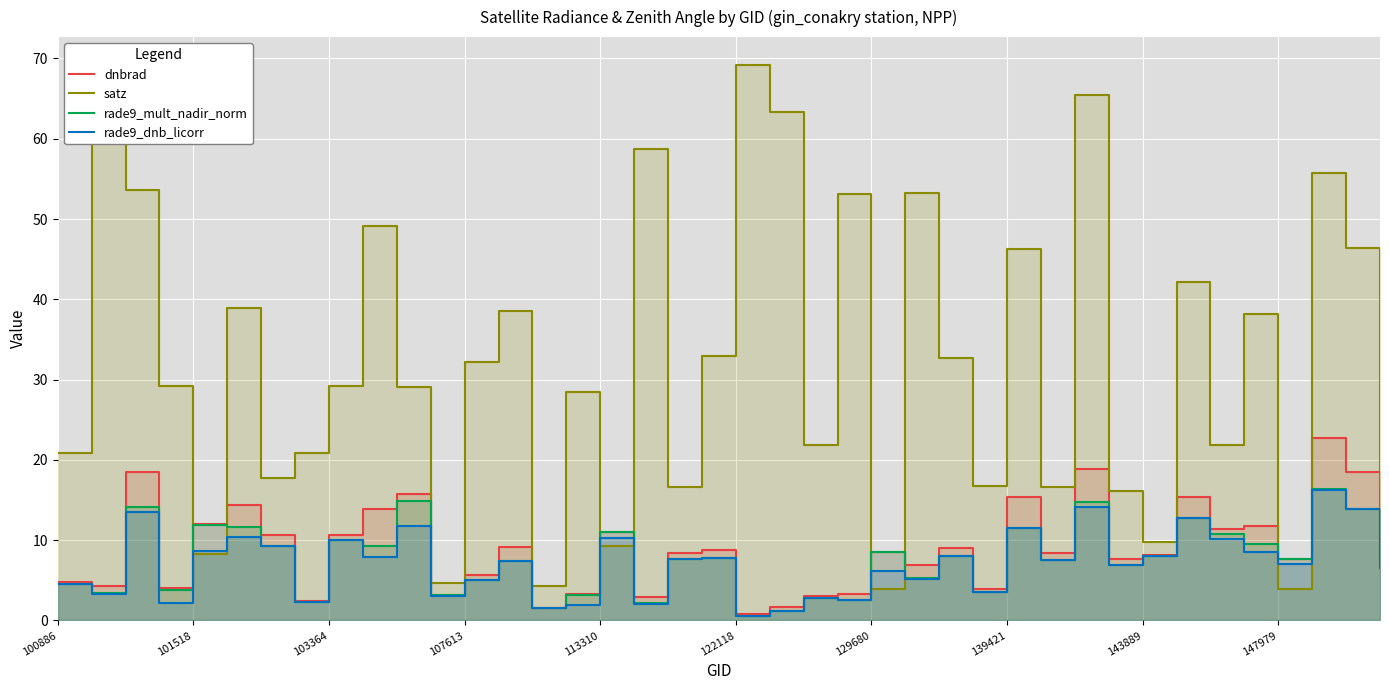

What are all the series names shown in the legend?

dnbrad, satz, rade9_mult_nadir_norm, rade9_dnb_licorr